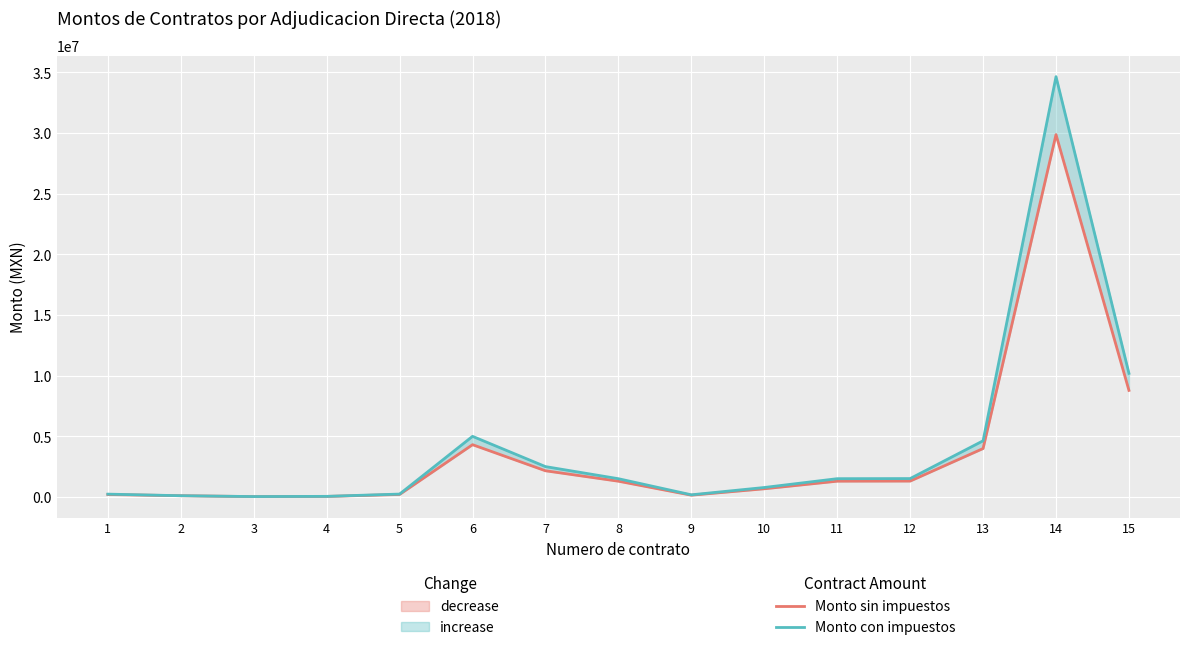

True or false: Monto con impuestos and Monto sin impuestos cross at least once.

False